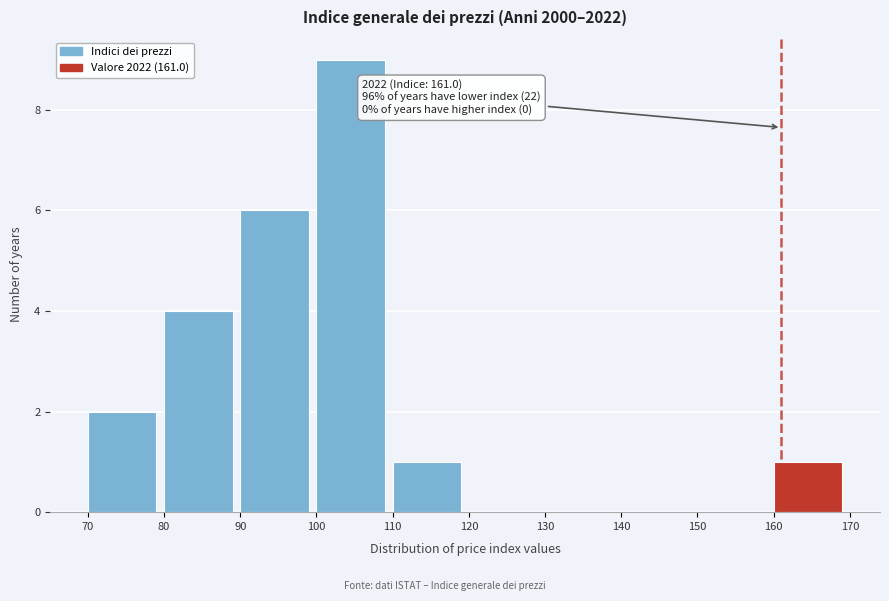

Which range on the x-axis has the tallest bar?

100 to 110